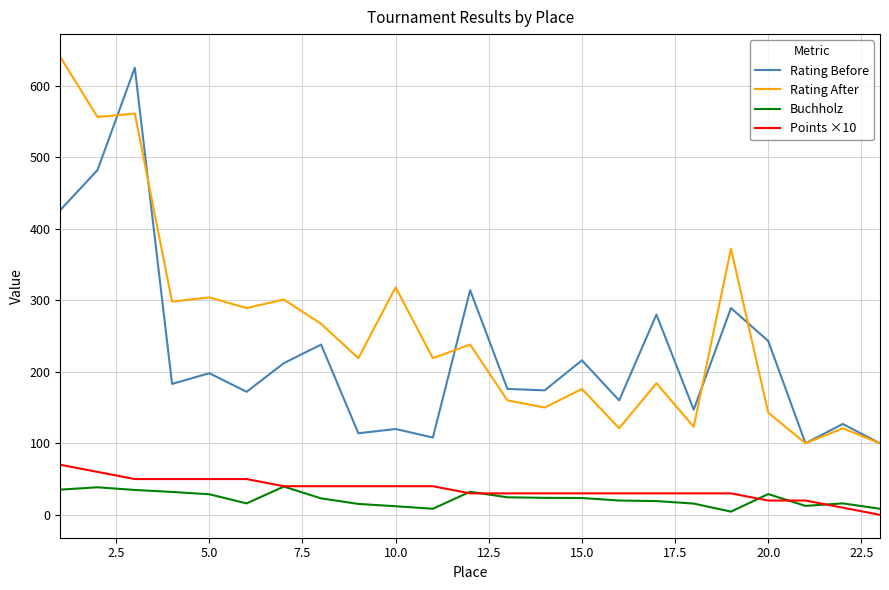

Count the Points ×10 values in the range 30 to 50.

17